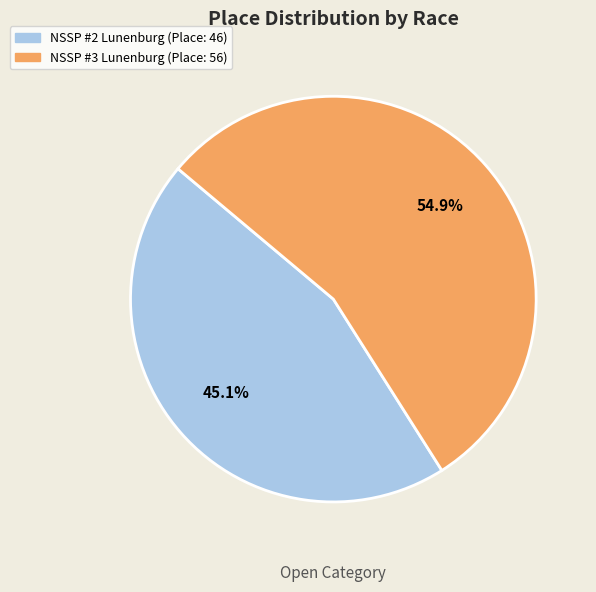

Which slice is the smallest?

NSSP #2 Lunenburg